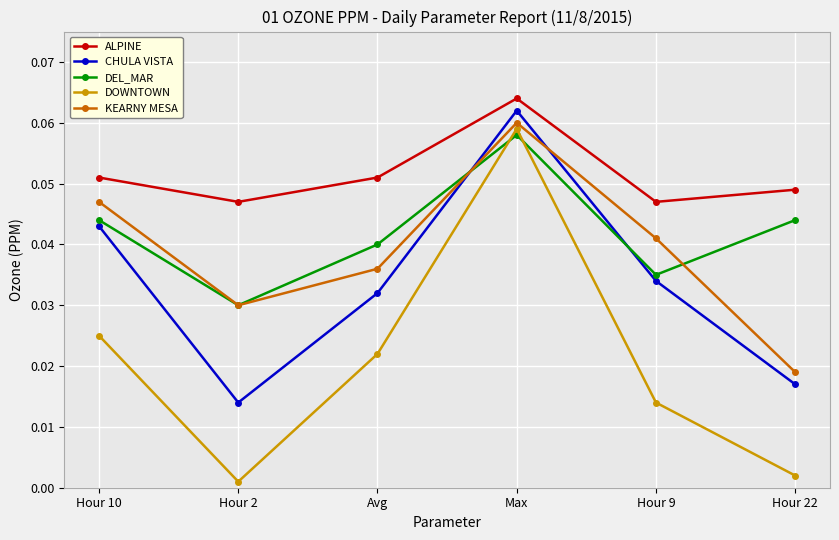

How many intersections are there between DEL_MAR and DOWNTOWN?

2